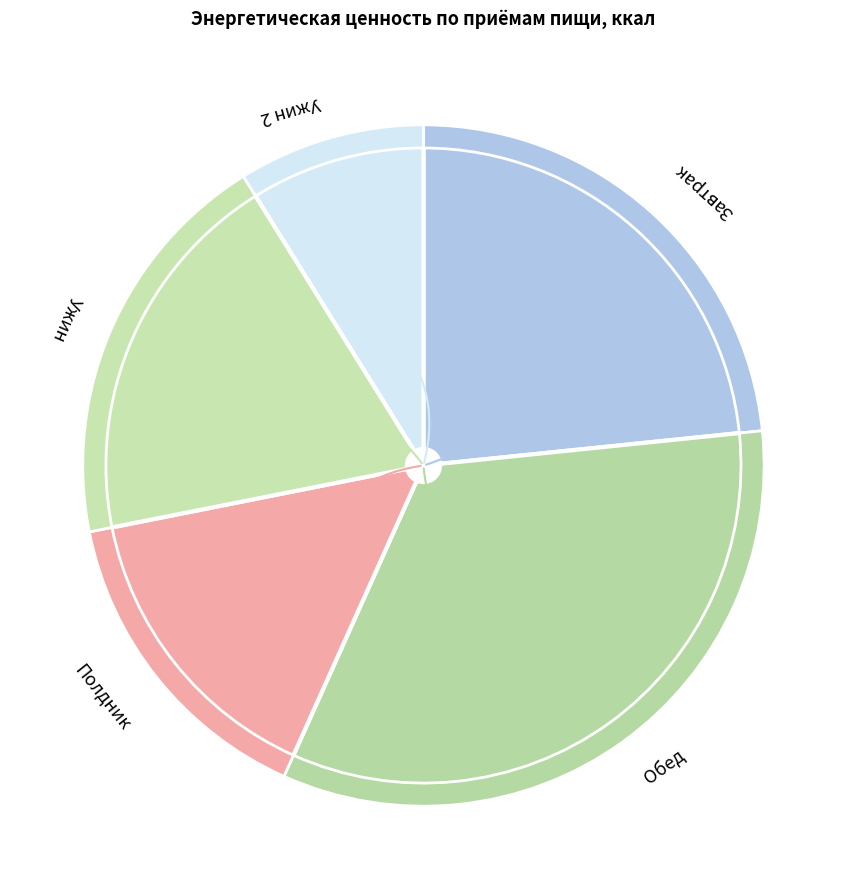

Rank the categories by value from lowest to highest.

Ужин 2, Полдник, Ужин, Завтрак, Обед